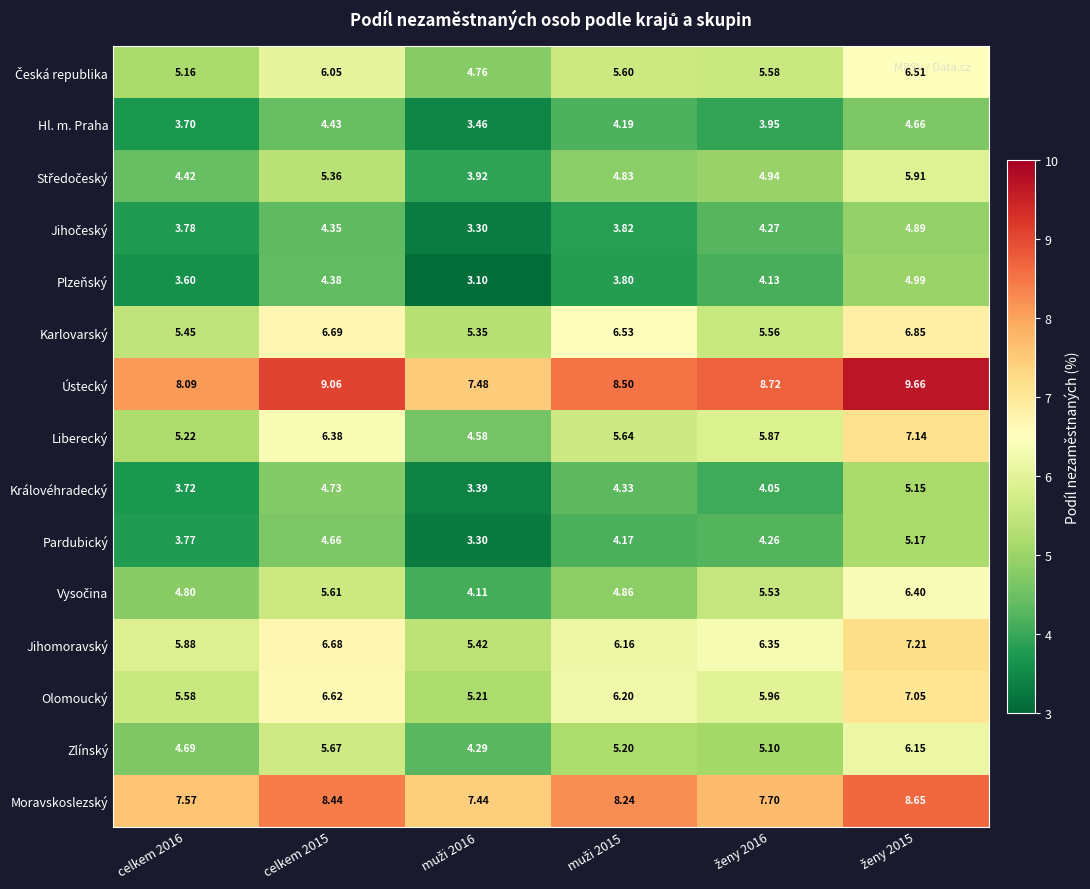

Which series has the largest total across all categories?

Ústecký